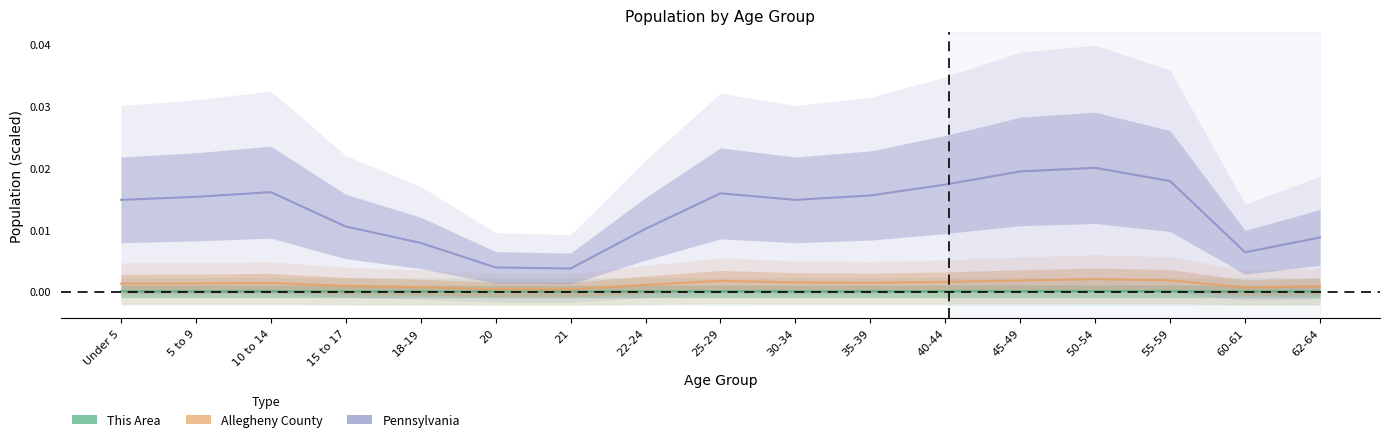

What position from the left is 10 to 14?

3